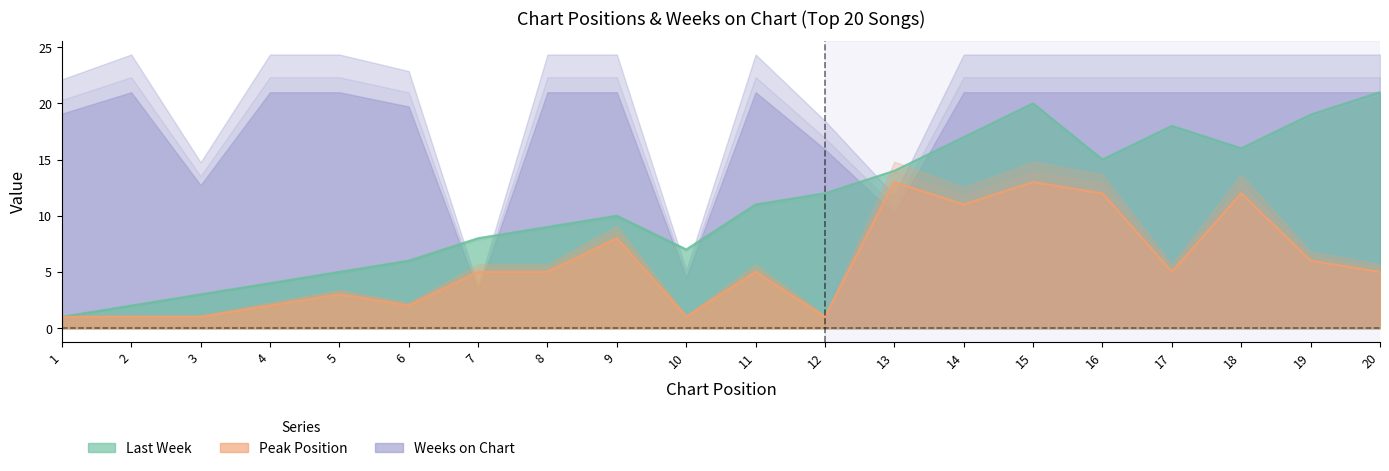

True or false: Last Week and Peak Position intersect in this chart.

False